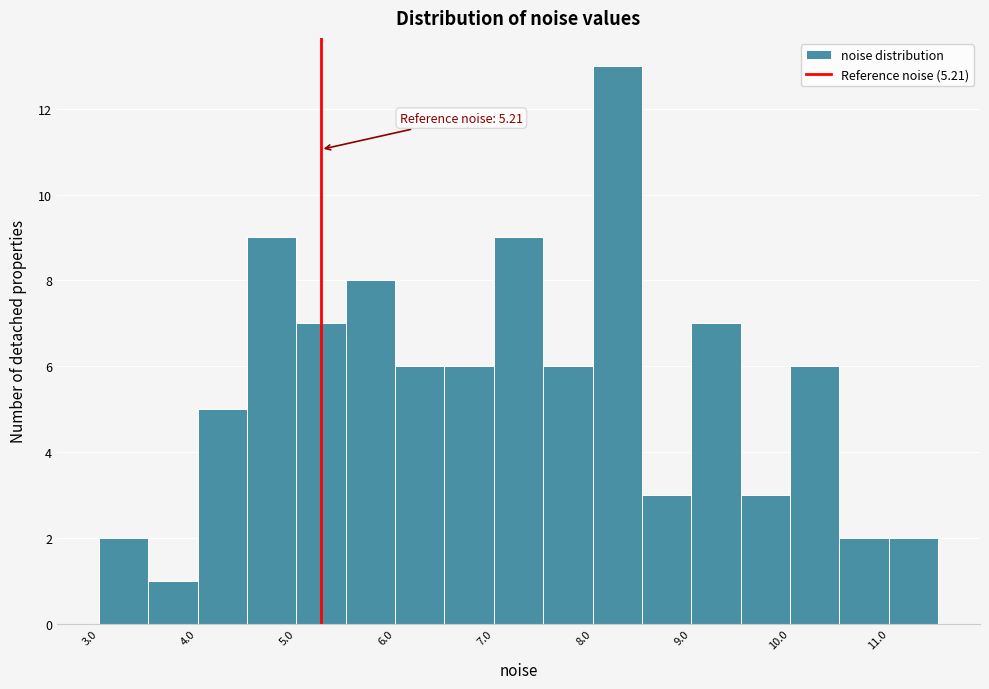

Which range on the x-axis has the tallest bar?

8.0 to 8.5